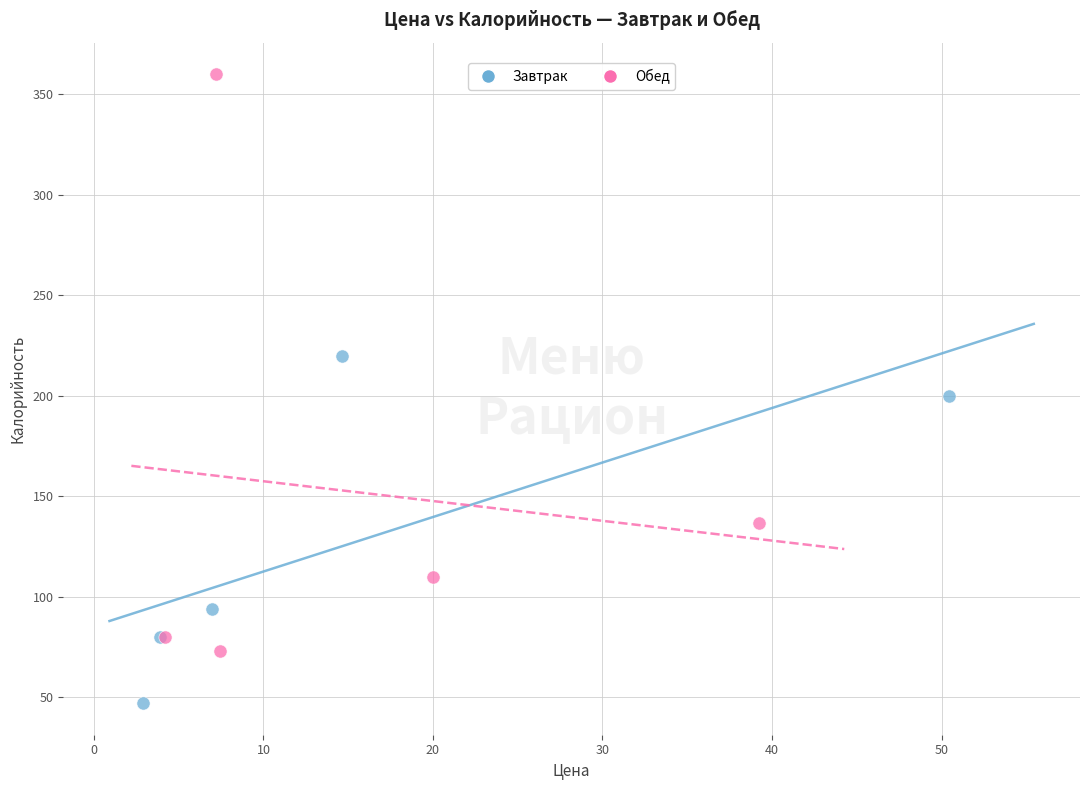

What are all the series names shown in the legend?

Завтрак, Обед